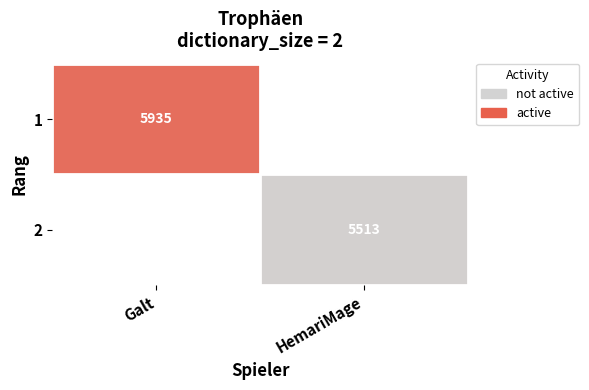

The value of 2 at HemariMage is 1441.6. True or false?

False